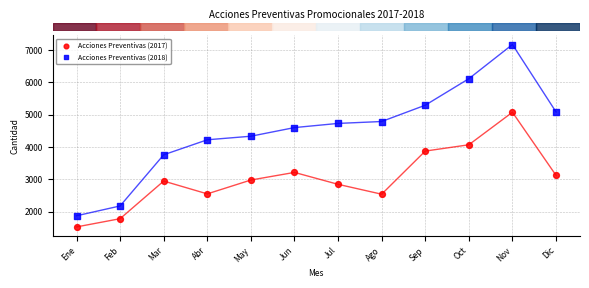

What are all the series names shown in the legend?

Acciones Preventivas (2017), Acciones Preventivas (2018)